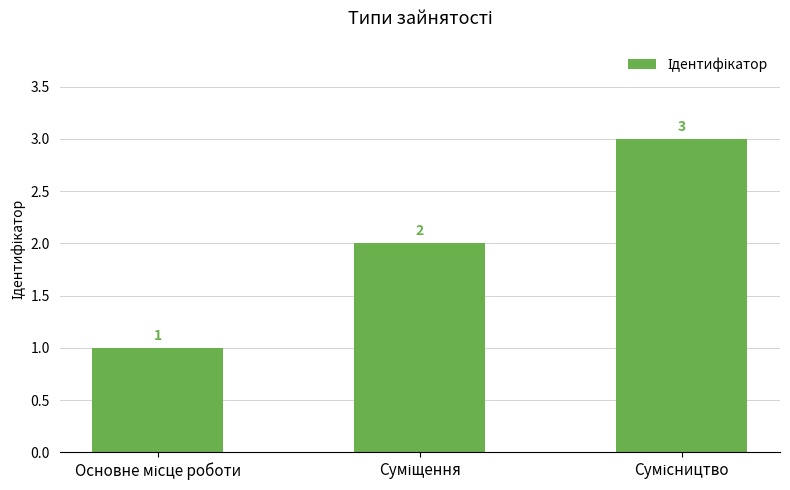

What is the greatest value displayed?

3